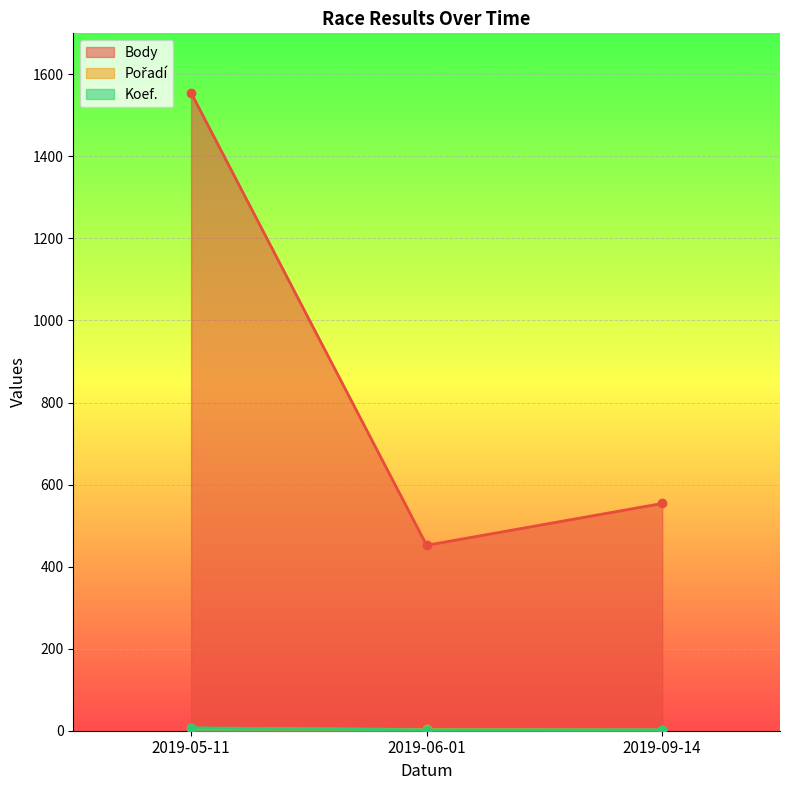

What is the difference between the maximum and minimum values in the Body series?

1103